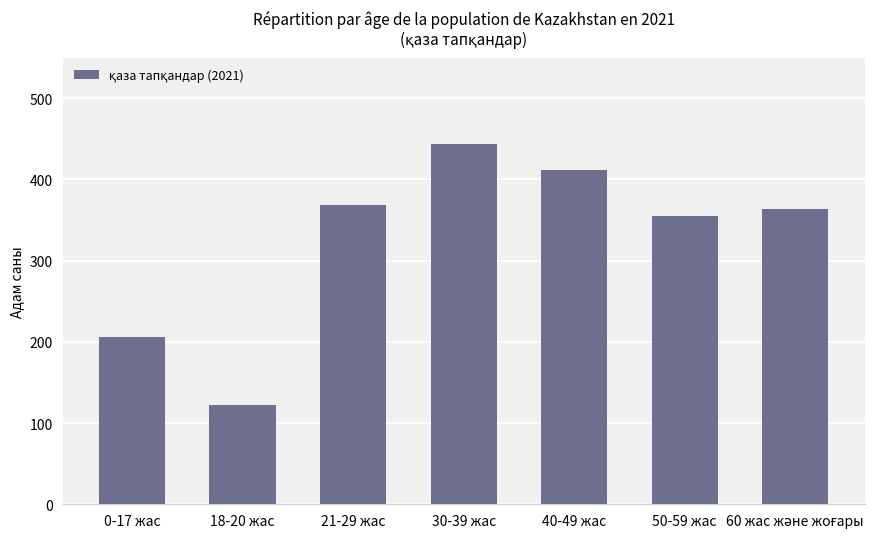

What is the difference between the maximum and second lowest values?

238